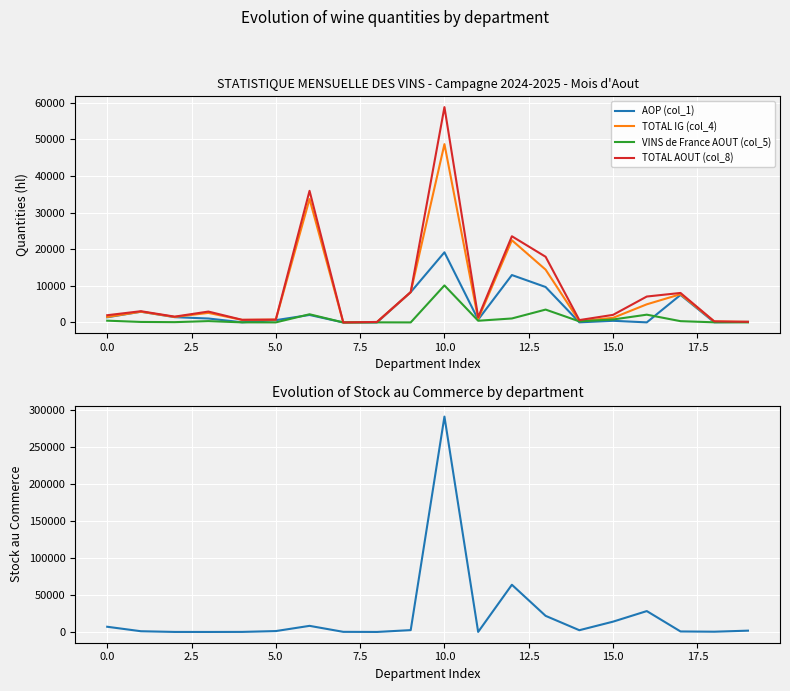

Which series has the widest spread of values?

STOCK AU COMMERCE (col_11)